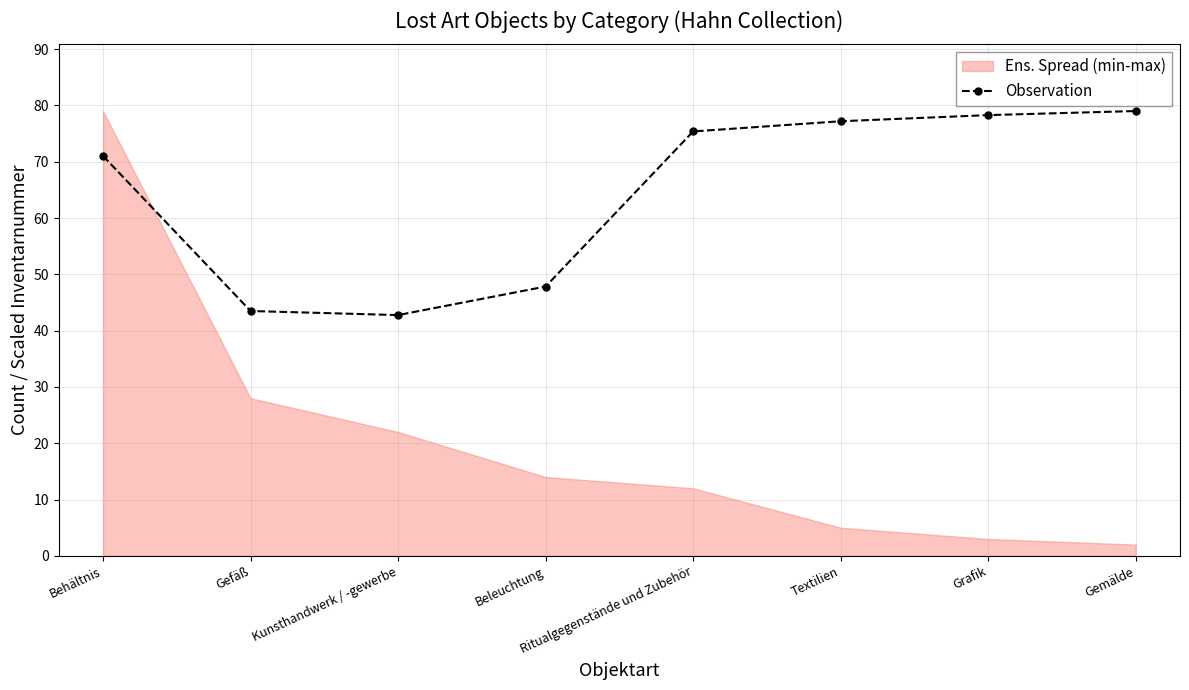

What is the value of the 6th point from the left?

77.2